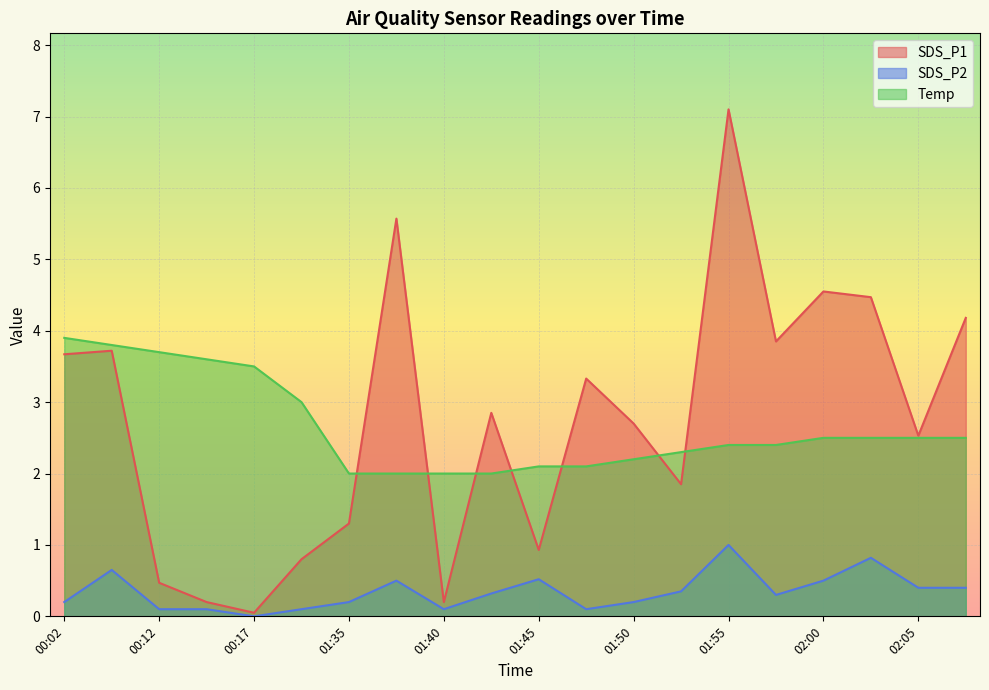

Reading left to right, list all the values displayed in this chart.

SDS_P1: 00:02=3.7	00:10=3.7	00:12=0.5	00:15=0.2	00:17=0.1	00:26=0.8	01:35=1.3	01:37=5.6	01:40=0.2	01:42=2.9	01:45=0.9	01:47=3.3	01:50=2.7	01:52=1.9	01:55=7.1	01:57=3.9	02:00=4.5	02:02=4.5	02:05=2.5	02:08=4.2
SDS_P2: 00:02=0.2	00:10=0.7	00:12=0.1	00:15=0.1	00:17=0.0	00:26=0.1	01:35=0.2	01:37=0.5	01:40=0.1	01:42=0.3	01:45=0.5	01:47=0.1	01:50=0.2	01:52=0.3	01:55=1.0	01:57=0.3	02:00=0.5	02:02=0.8	02:05=0.4	02:08=0.4
Temp: 00:02=3.9	00:10=3.8	00:12=3.7	00:15=3.6	00:17=3.5	00:26=3.0	01:35=2.0	01:37=2.0	01:40=2.0	01:42=2.0	01:45=2.1	01:47=2.1	01:50=2.2	01:52=2.3	01:55=2.4	01:57=2.4	02:00=2.5	02:02=2.5	02:05=2.5	02:08=2.5